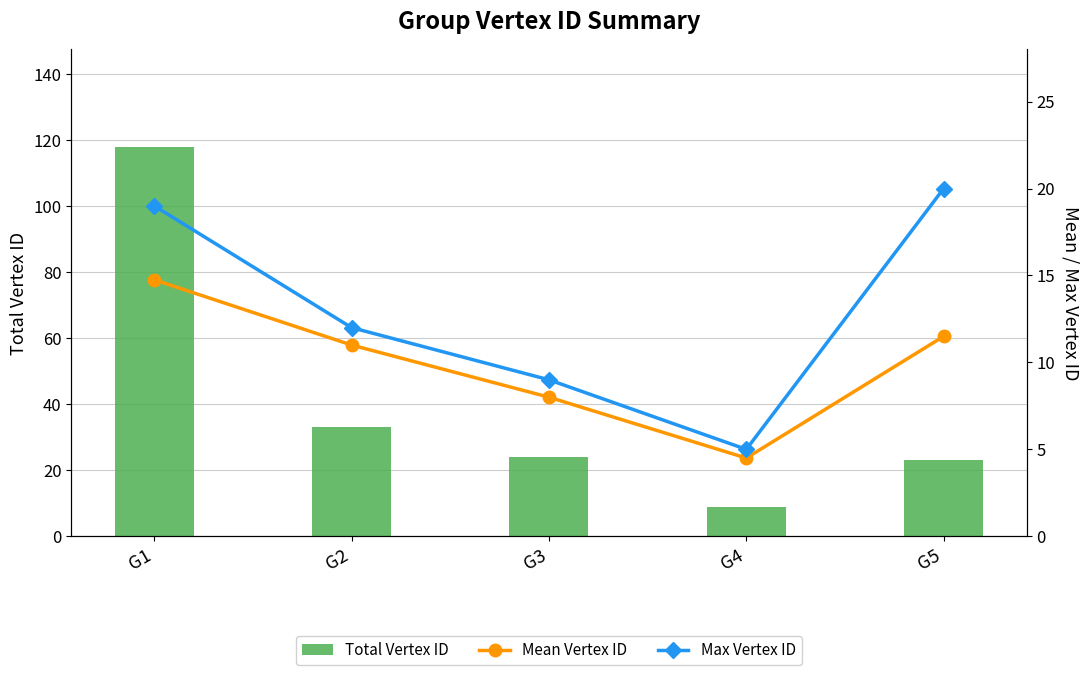

How many series are shown in this chart?

3